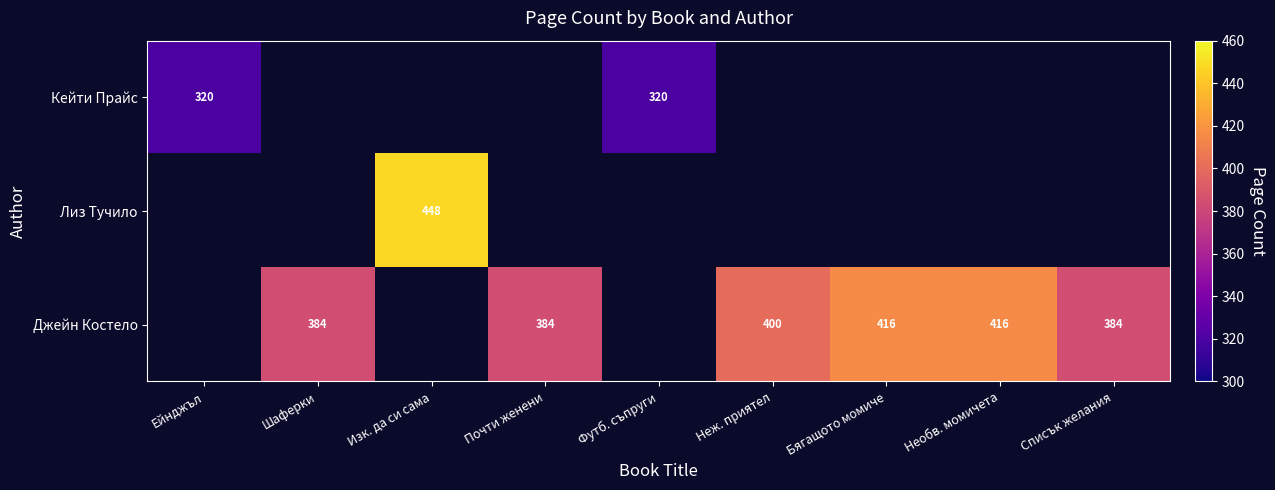

Is it true that Джейн Костело equals 384 at Шаферки?

True